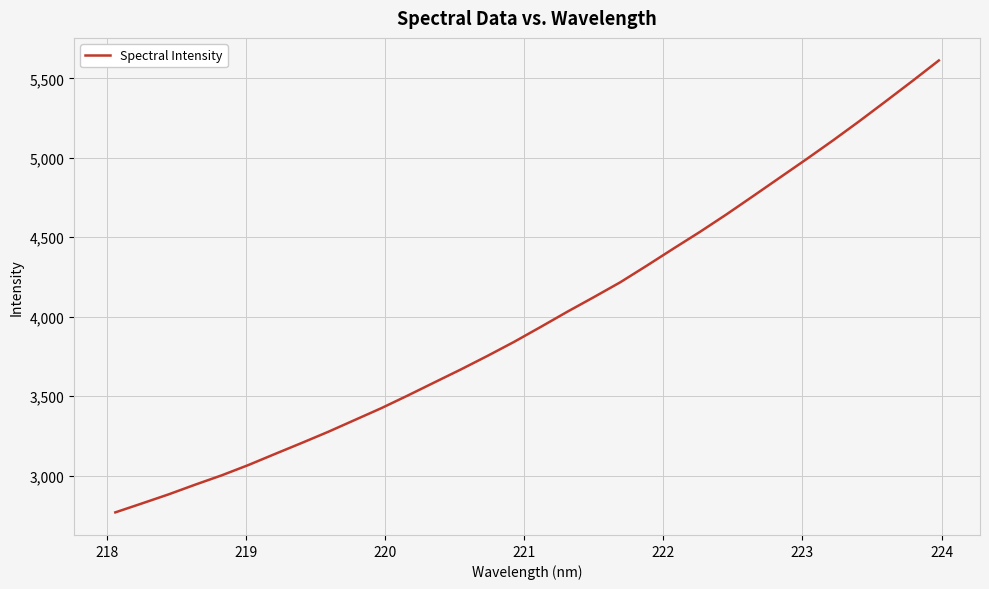

Reading left to right, transcribe all the data shown in this chart.

2768.9	2825.1	2882.0	2943.1	3002.0	3066.5	3136.2	3205.0	3275.3	3349.8	3424.3	3504.3	3586.5	3668.4	3753.6	3841.7	3935.5	4030.9	4122.9	4216.9	4321.5	4428.6	4534.0	4644.1	4758.8	4874.4	4990.0	5108.0	5229.9	5355.6	5482.7	5612.4